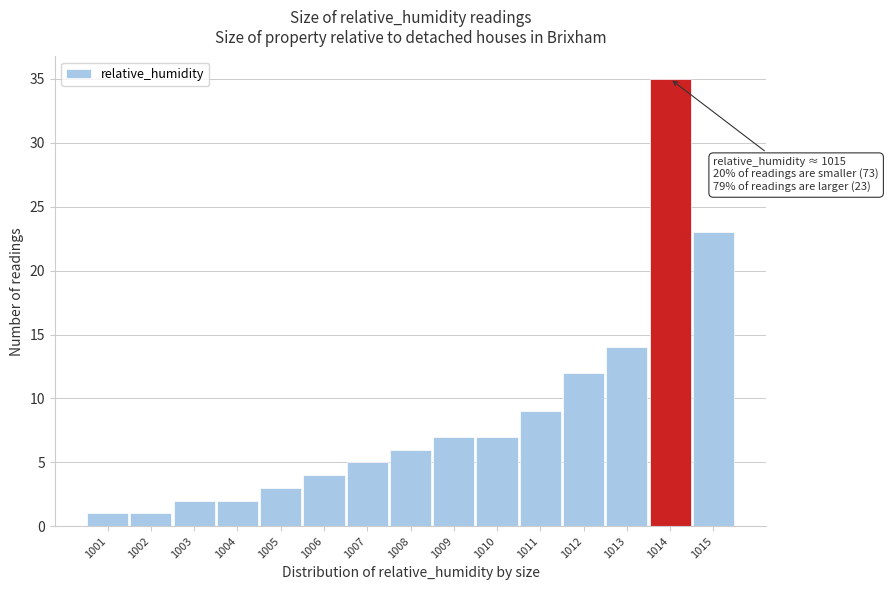

Reading left to right, what are all the values shown in this chart?

1001=1	1002=1	1003=2	1004=2	1005=3	1006=4	1007=5	1008=6	1009=7	1010=7	1011=9	1012=12	1013=14	1014=35	1015=23